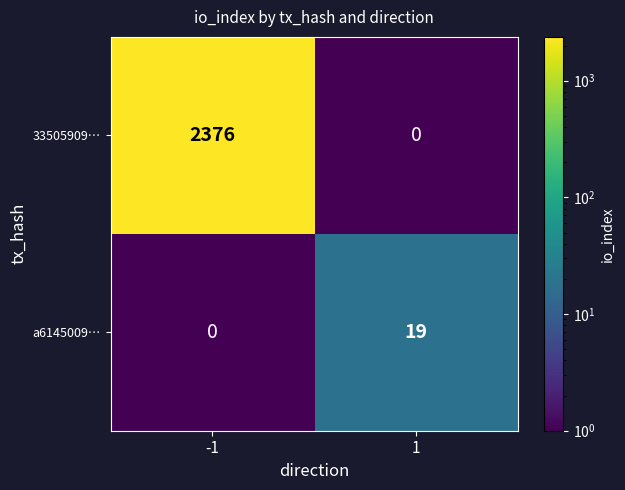

The value of a6145009… at 1 is 19. True or false?

True